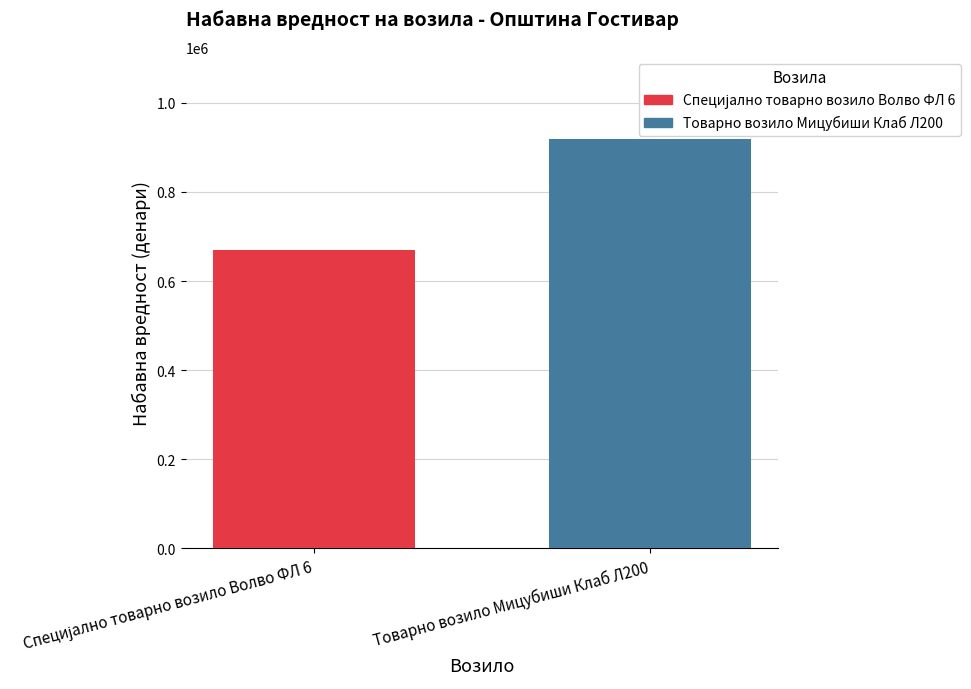

What is the minimum value for Товарно возило Мицубиши Клаб Л200?

919220